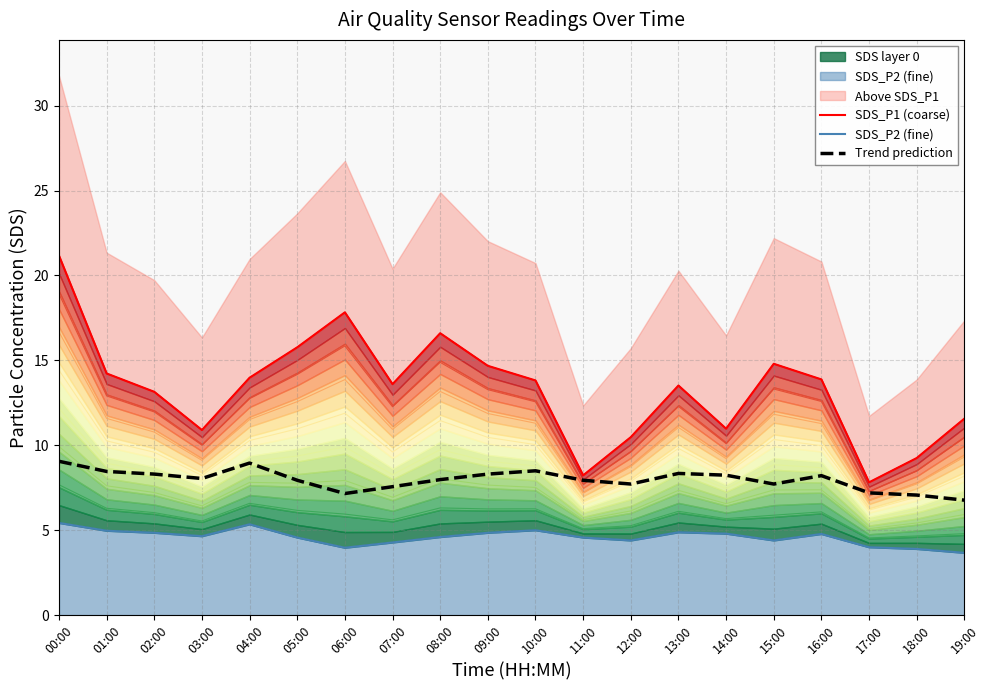

Where is the first local maximum for SDS_P2 (fine)?

04:00